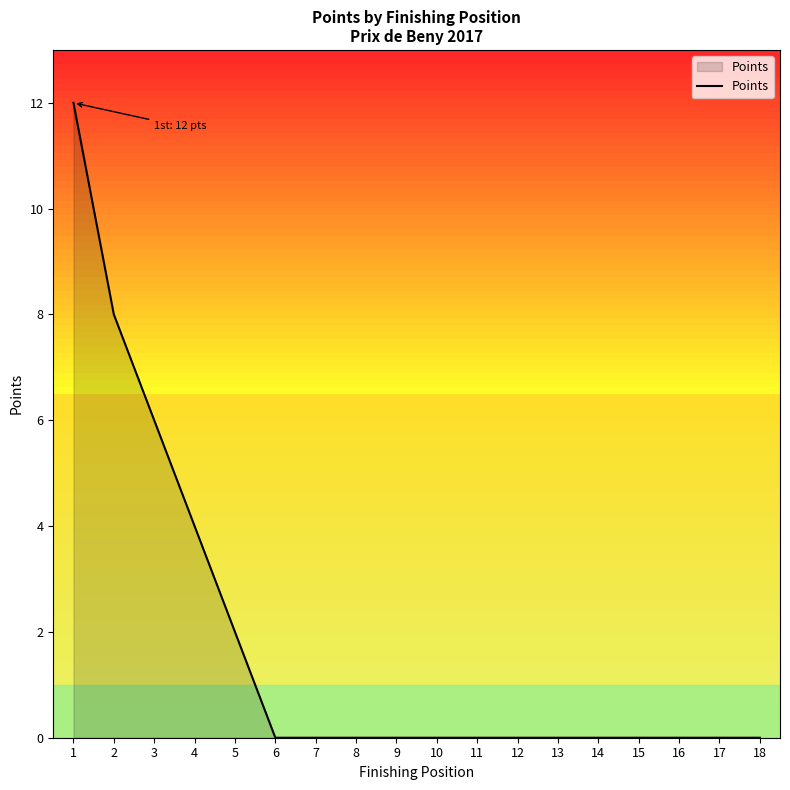

What is the difference between the maximum and minimum values?

12